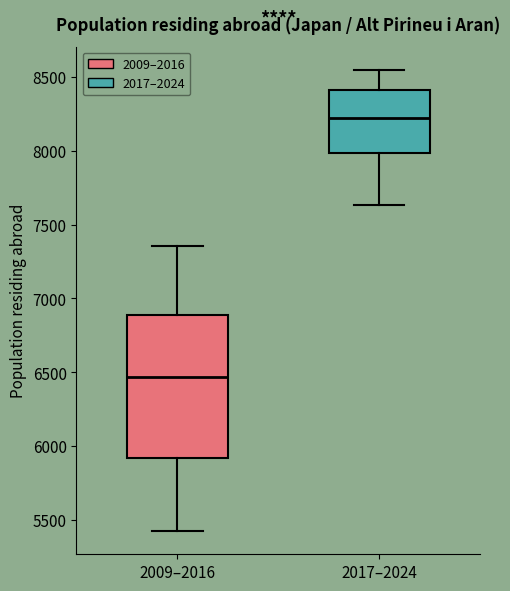

Where does the upper whisker of the box for 2009–2016 end on the y-axis? The values are not printed on the chart, so give them approximately, as read against the axis.

7350